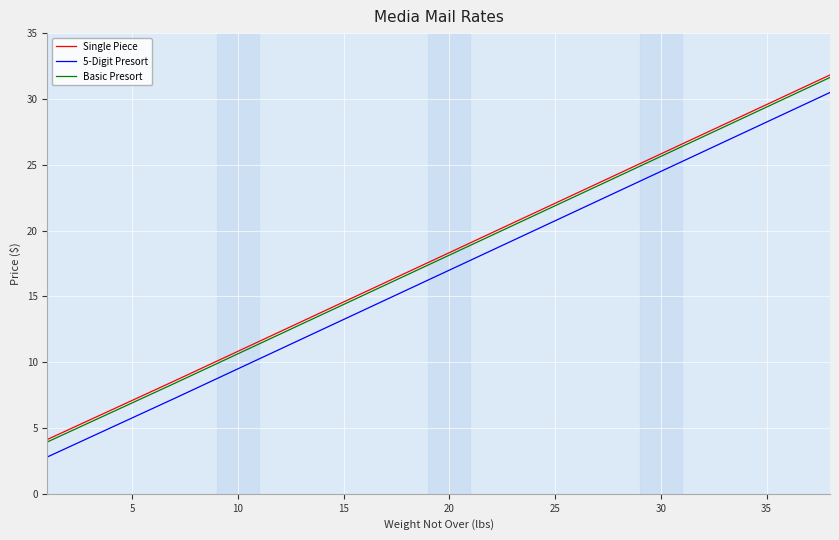

True or false: Single Piece and 5-Digit Presort cross at least once.

False